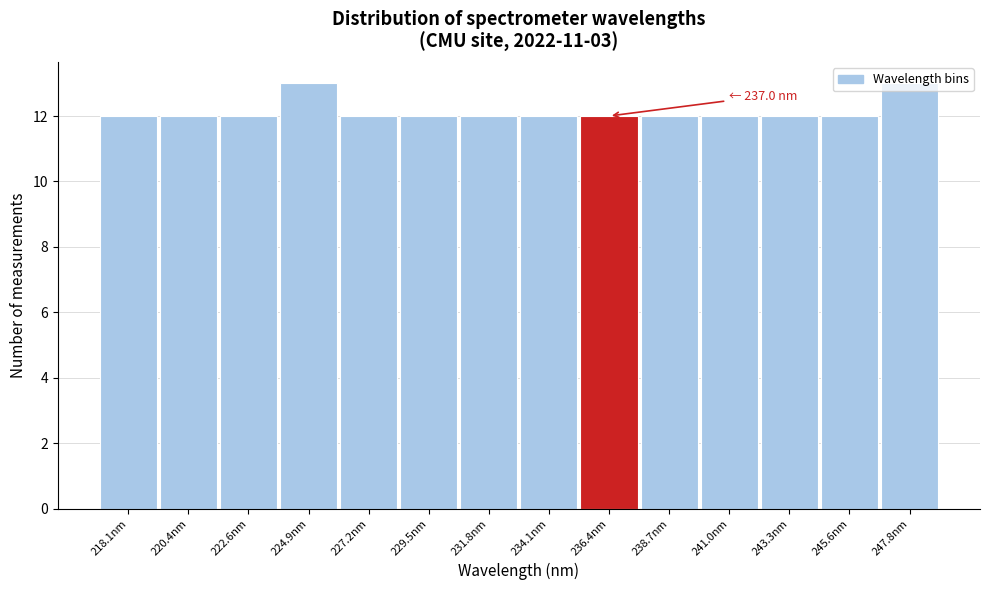

What is the value of the 2nd bar from the left?

12